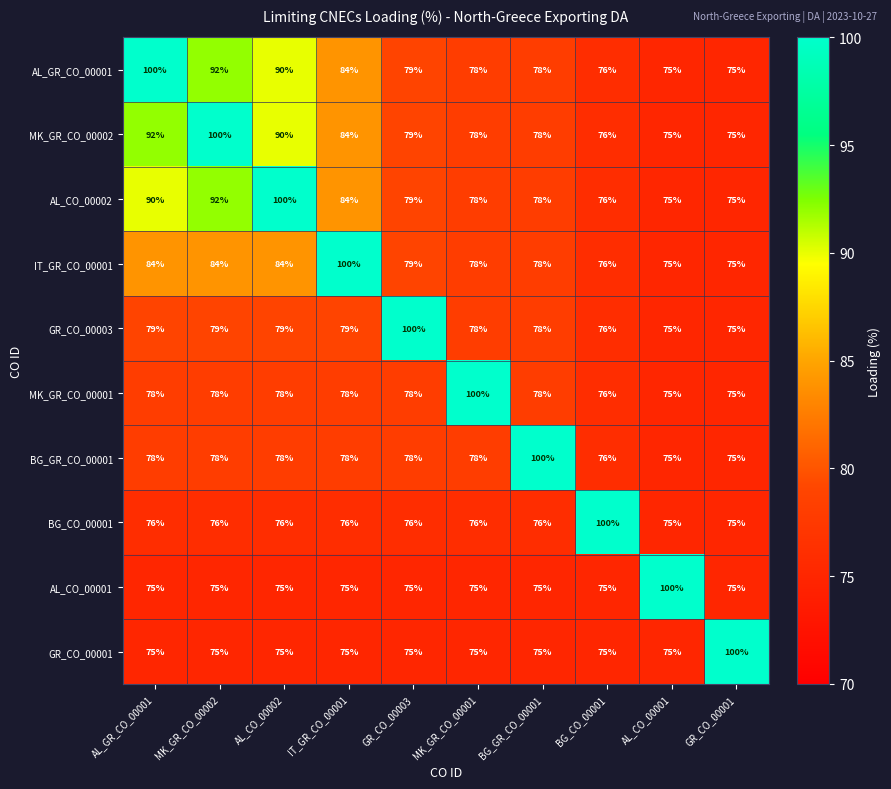

What is the approximate value of MK_GR_CO_00001 at AL_CO_00001, to the nearest 10?

80